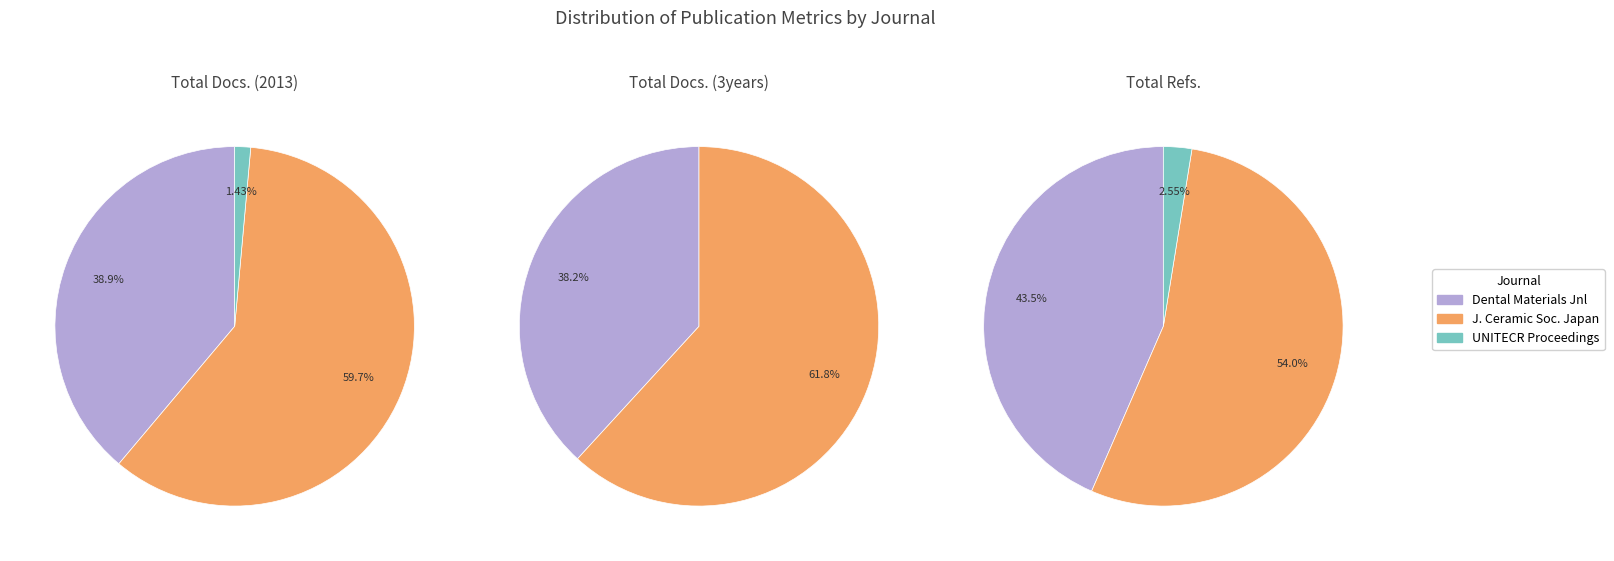

What is the spread (max minus min) of values at Journal of the Ceramic Society of Japan?

4915